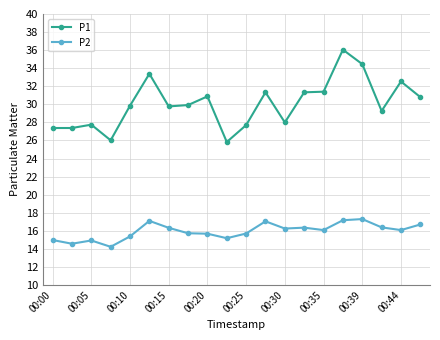

True or false: P2 and P1 cross at least once.

False